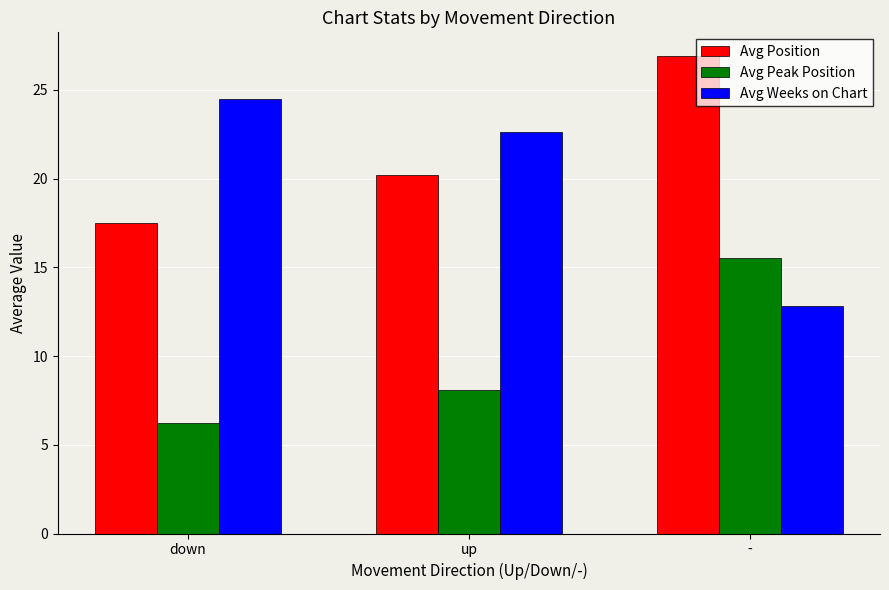

What is the value of the Avg Peak Position bar at the 1st from the left?

6.2